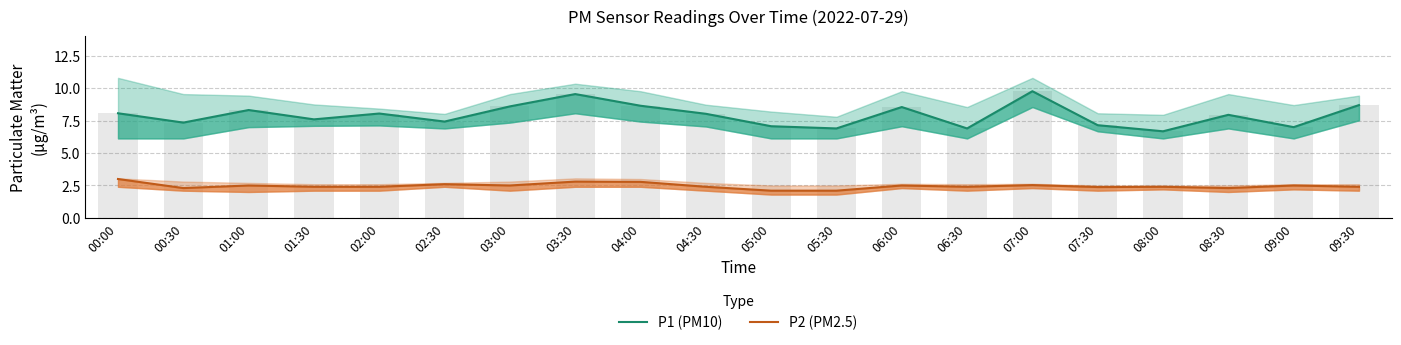

Reading right to left, transcribe all the data shown in this chart.

P1 (PM10): 09:30=8.7	09:00=7.0	08:30=8.0	08:00=6.7	07:30=7.2	07:00=9.8	06:30=6.9	06:00=8.6	05:30=6.9	05:00=7.1	04:30=8.0	04:00=8.7	03:30=9.6	03:00=8.6	02:30=7.4	02:00=8.1	01:30=7.6	01:00=8.3	00:30=7.3	00:00=8.1
P2 (PM2.5): 09:30=2.4	09:00=2.5	08:30=2.3	08:00=2.4	07:30=2.4	07:00=2.5	06:30=2.4	06:00=2.5	05:30=2.1	05:00=2.1	04:30=2.4	04:00=2.8	03:30=2.8	03:00=2.5	02:30=2.6	02:00=2.4	01:30=2.4	01:00=2.5	00:30=2.3	00:00=3.0